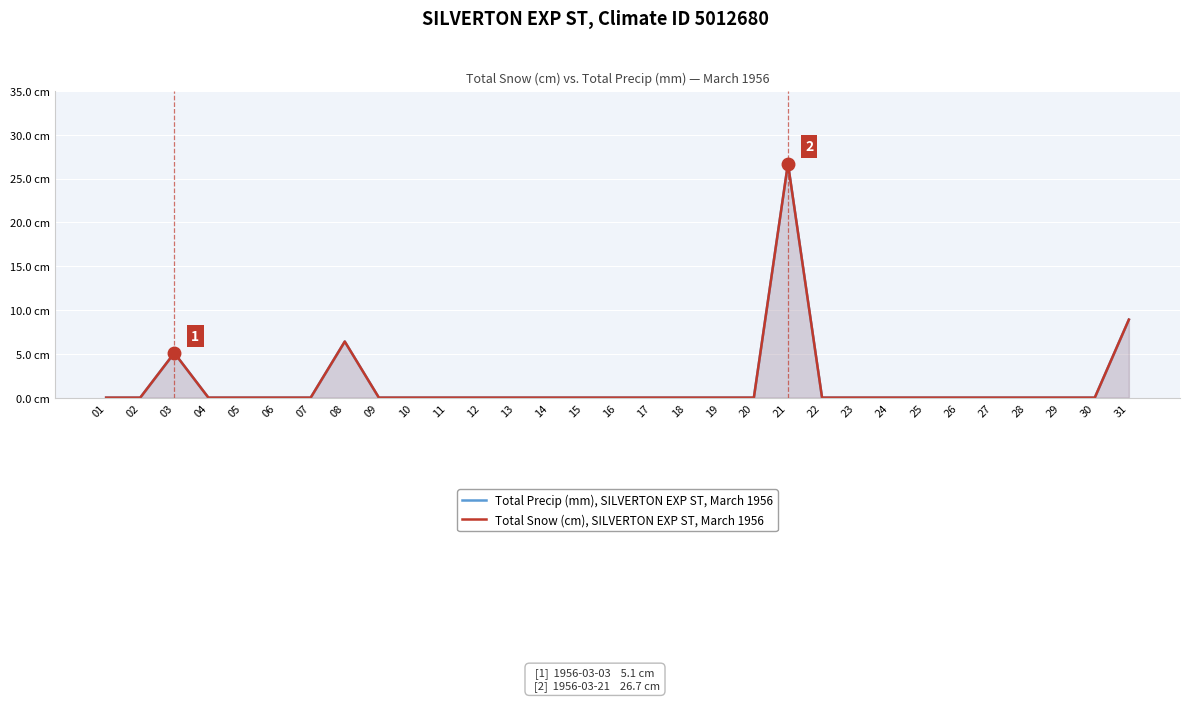

True or false: Total Snow (cm), SILVERTON EXP ST, March 1956 and Total Precip (mm), SILVERTON EXP ST, March 1956 cross at least once.

False